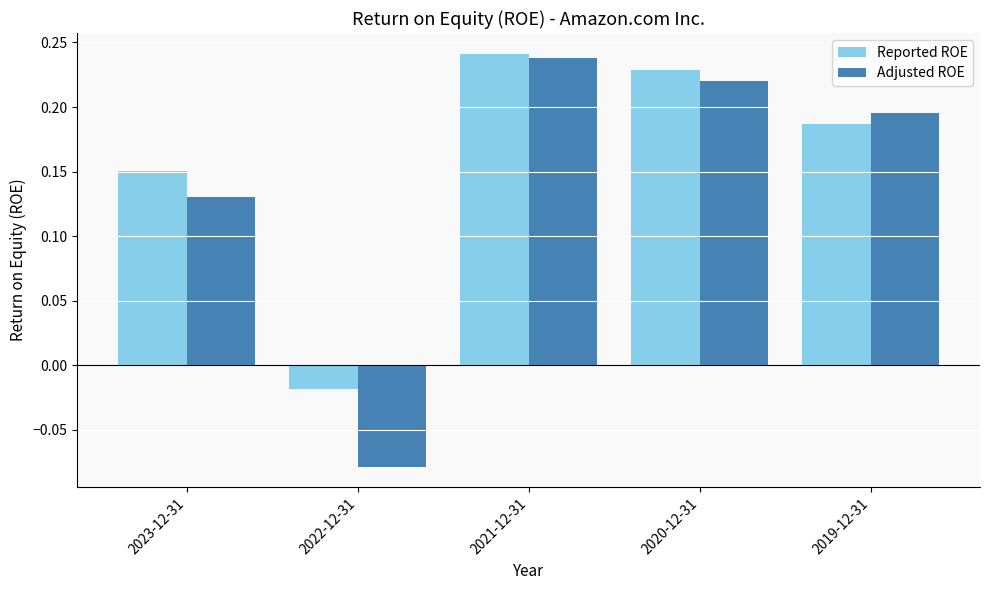

How many data points in Adjusted ROE are above 0?

4